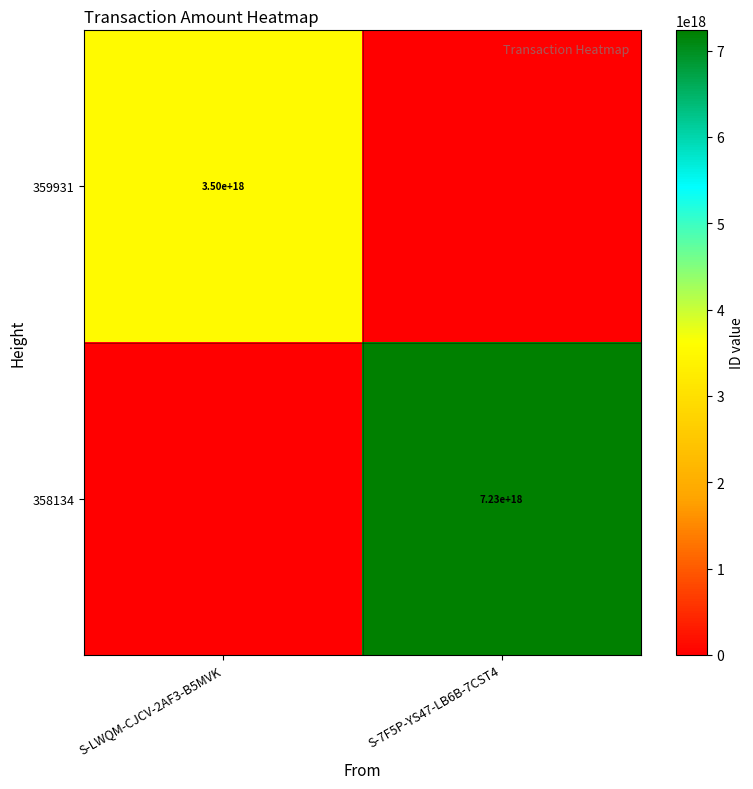

The value of 359931 at S-LWQM-CJCV-2AF3-B5MVK is 2178672391465247744. True or false?

False